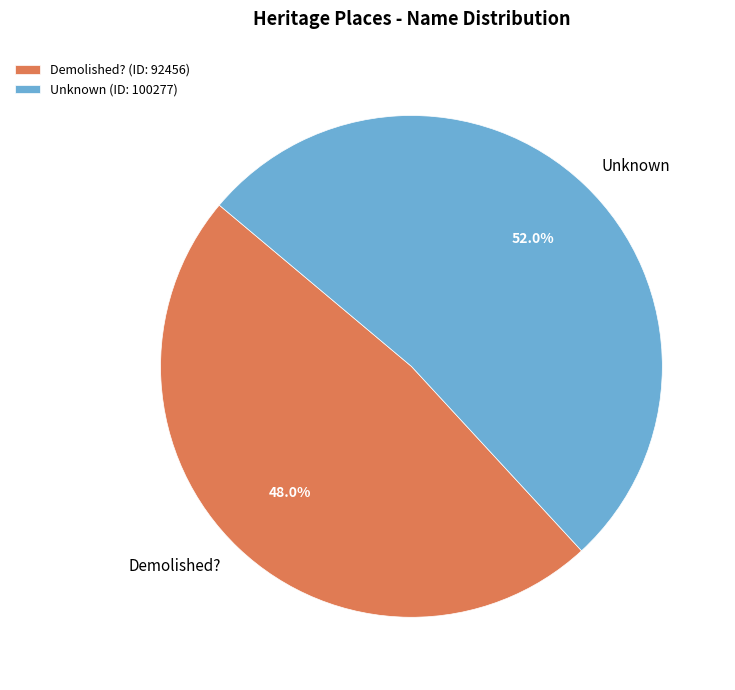

Which slice is the smallest?

Demolished?